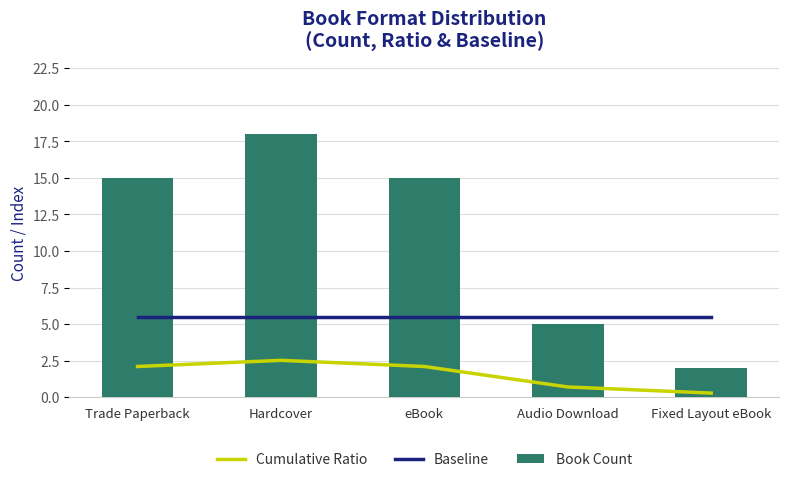

Between Audio Download and Trade Paperback, which is larger?

Trade Paperback